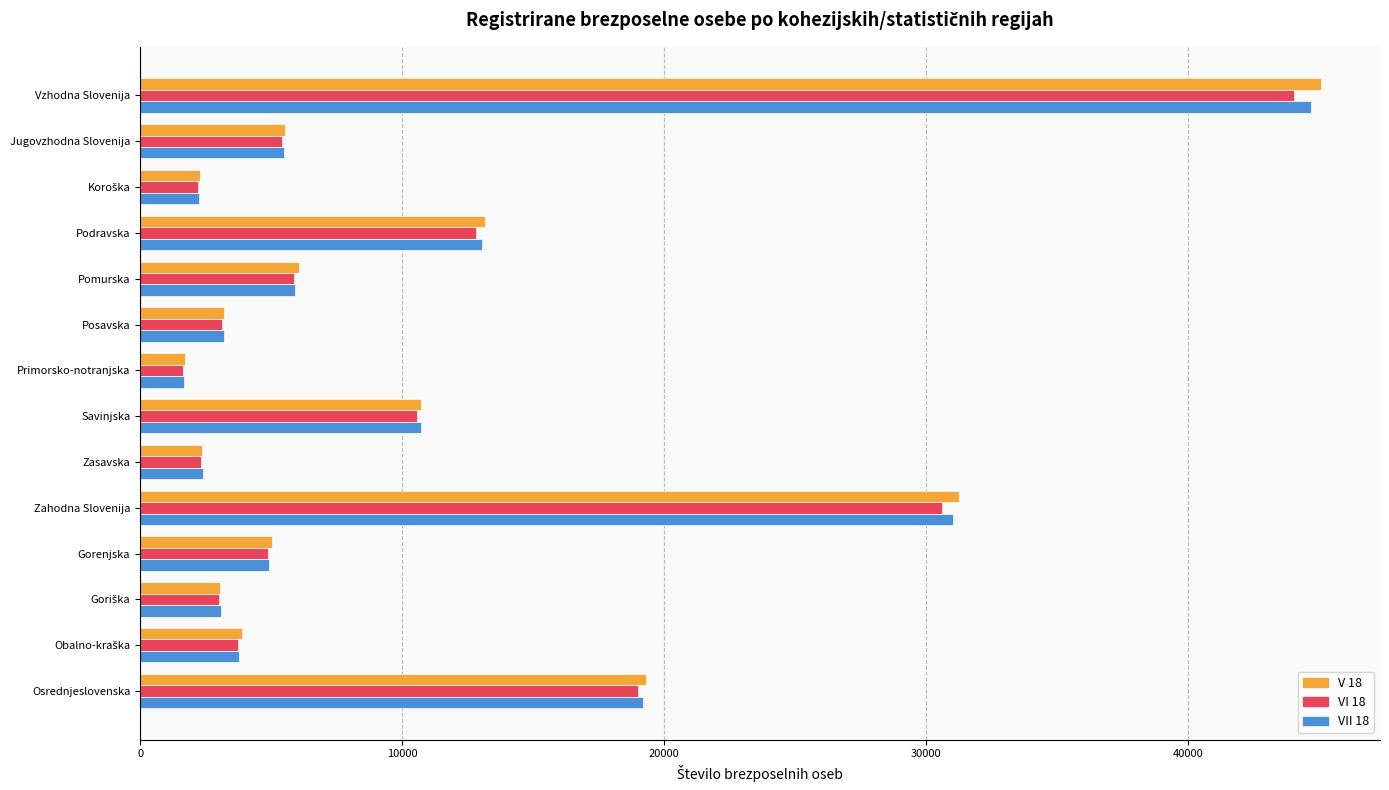

At which category is the sum across all series the highest?

Vzhodna Slovenija